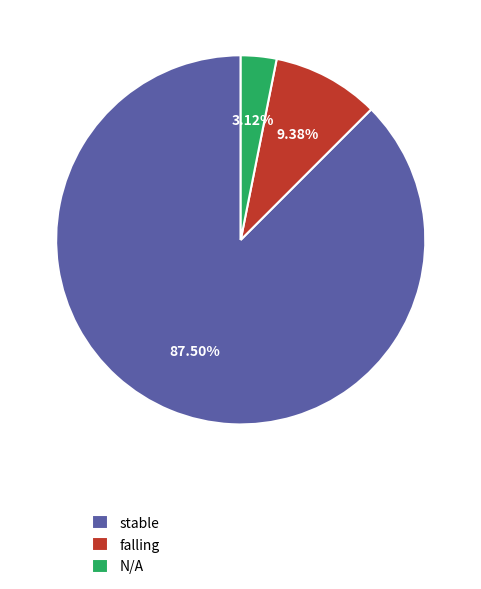

Is the sum of stable and falling greater than half?

Yes